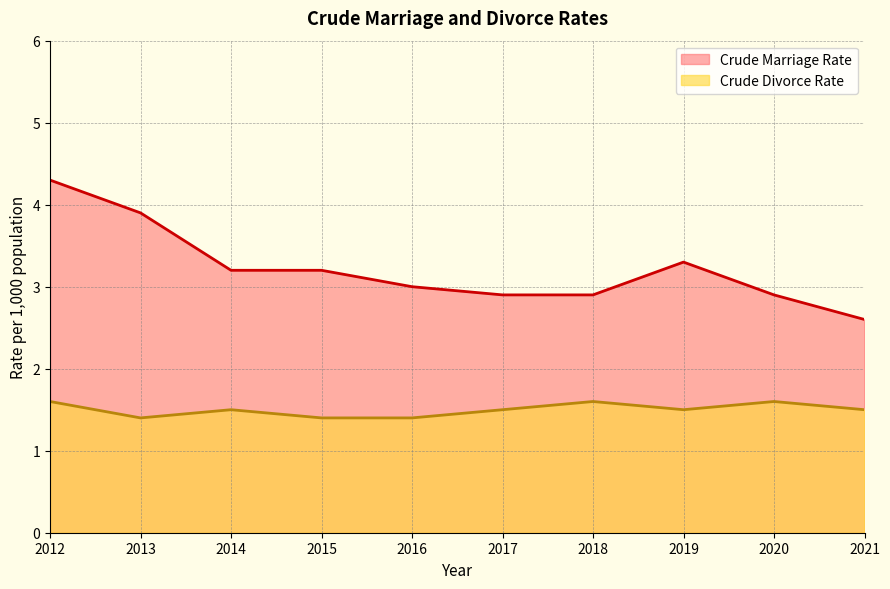

True or false: Crude Divorce Rate and Crude Marriage Rate intersect in this chart.

False